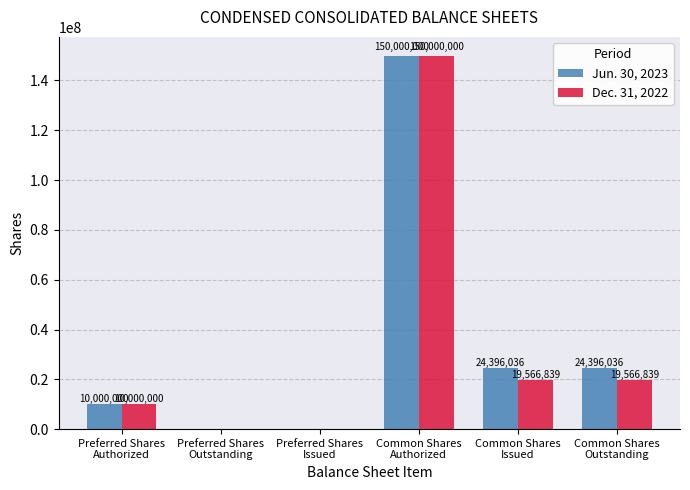

Which series has the largest total across all categories?

Jun. 30, 2023